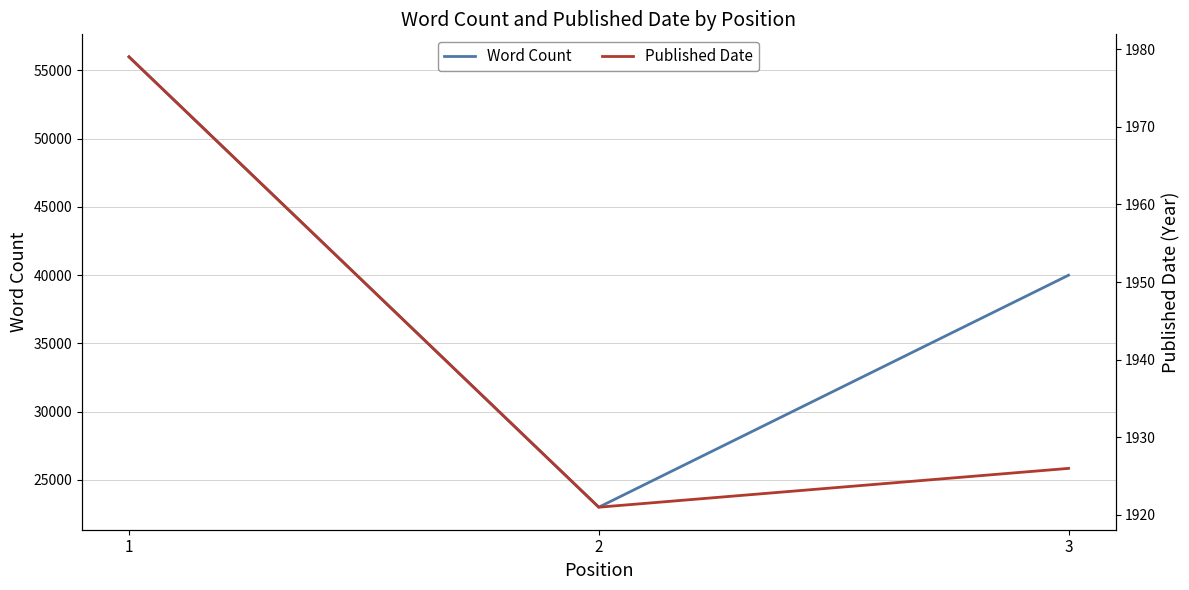

Which series changed the most between 1 and 3?

Word Count